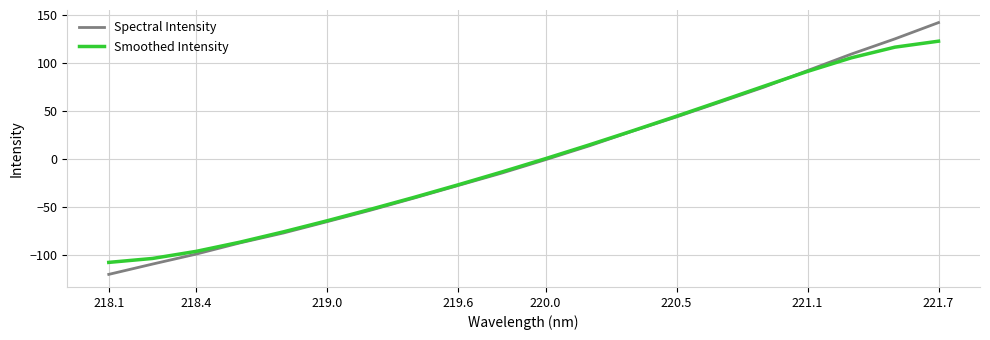

What is the highest value of the Spectral Intensity series?

142.4